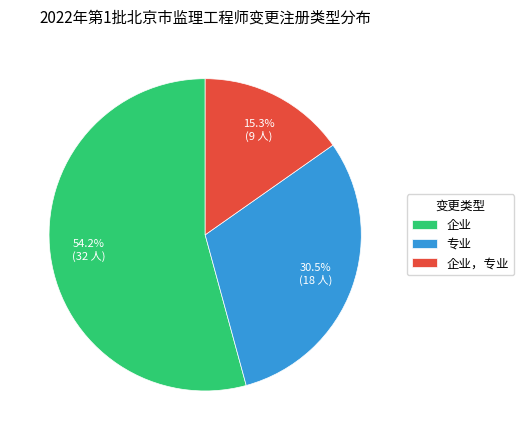

To the nearest percent, what is the difference between the 企业，专业 and 企业 slice percentages?

39%